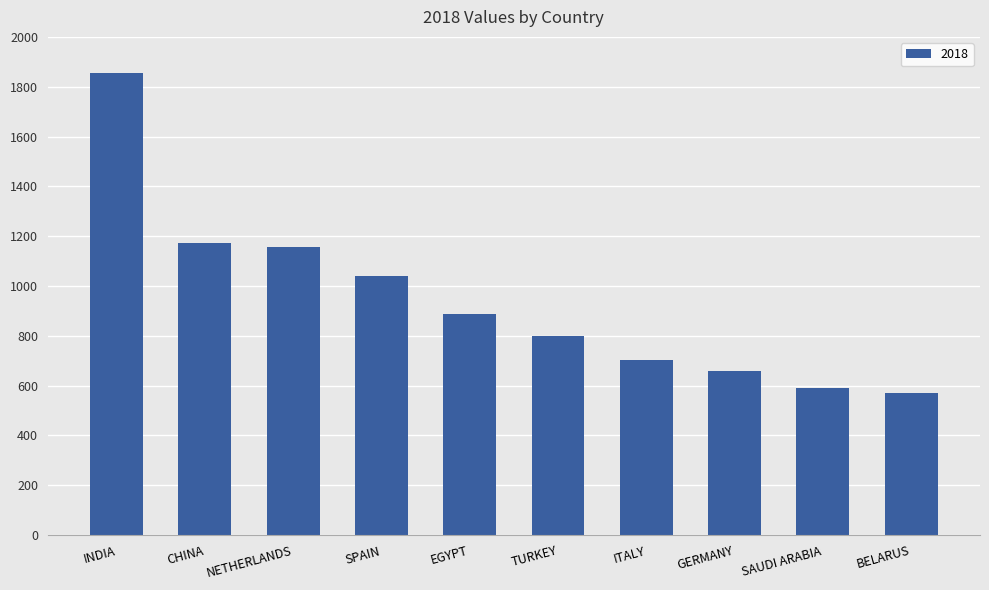

What is the label of the 6th bar from the left?

TURKEY